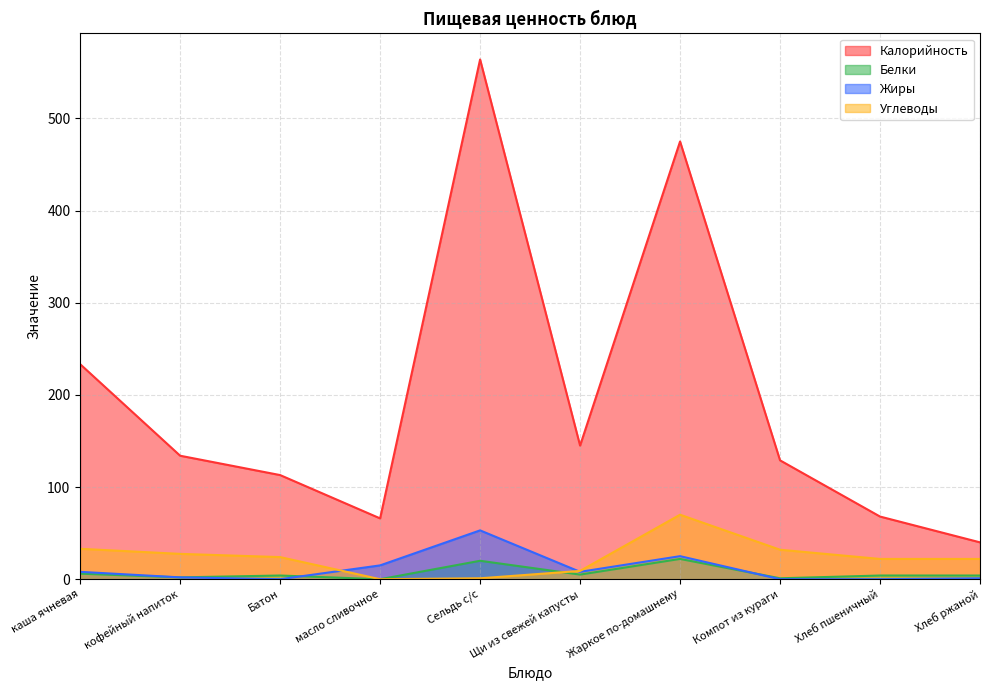

What is the difference between the maximum and second lowest values in the Жиры series?

53.0